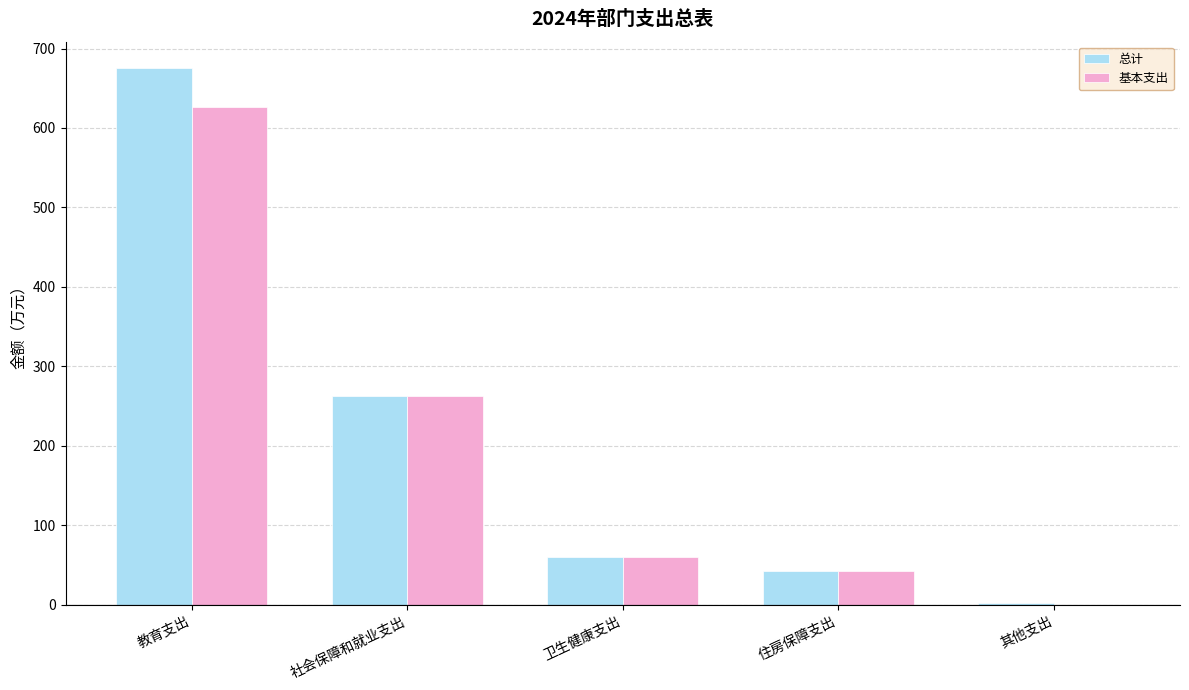

Count the number of categories in the chart.

5